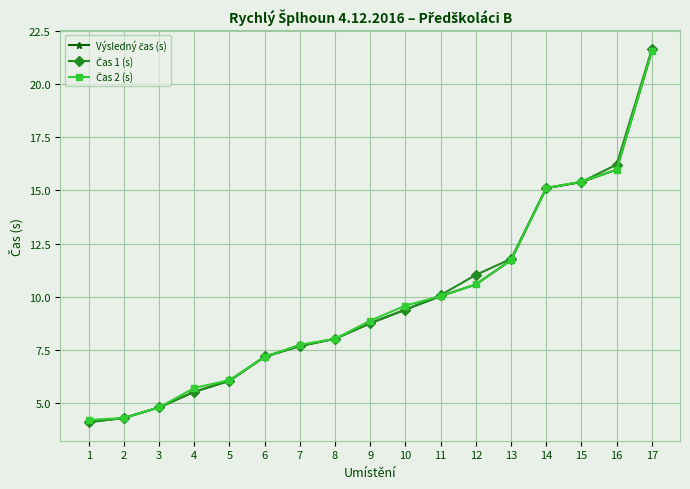

How many lines are shown in the chart?

3